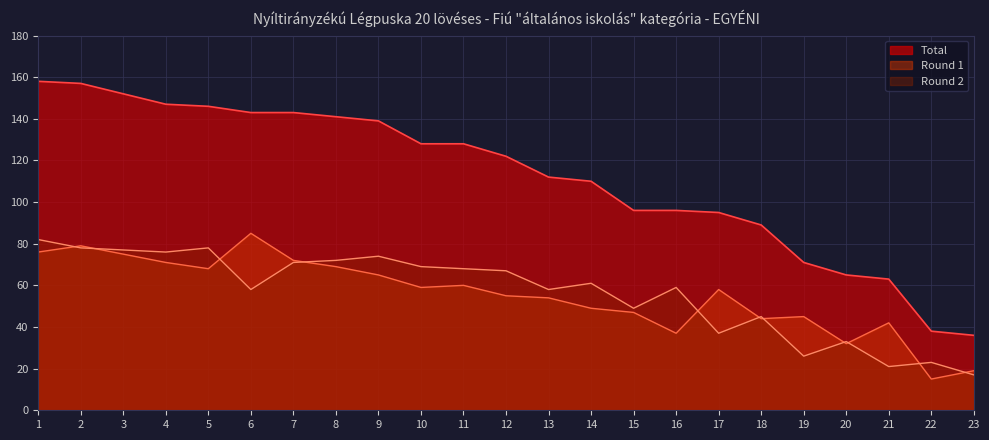

What is the difference between the highest and lowest values at 20?

33